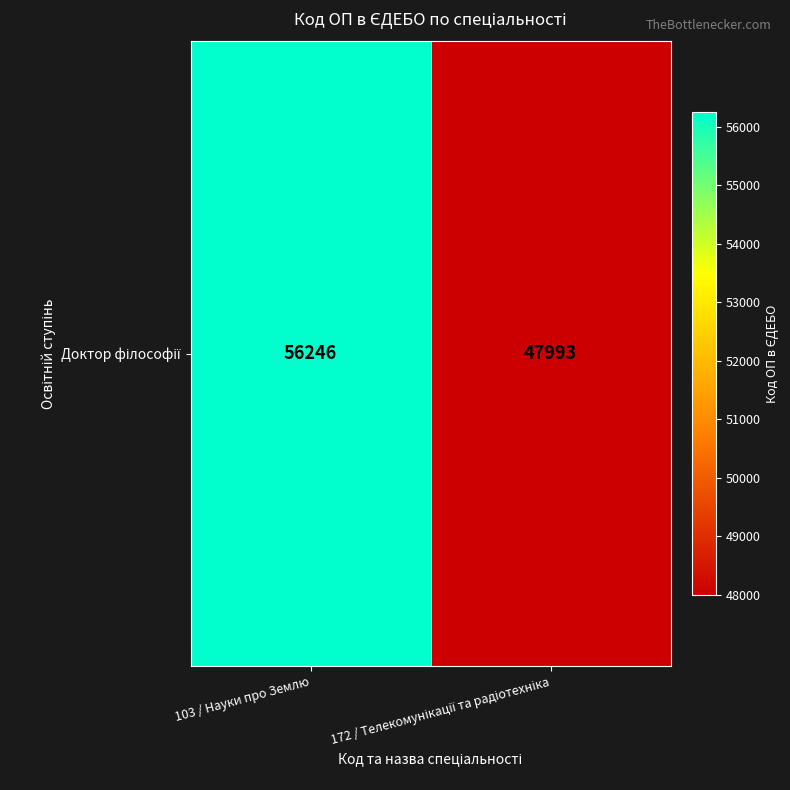

What is the greatest value displayed?

56246